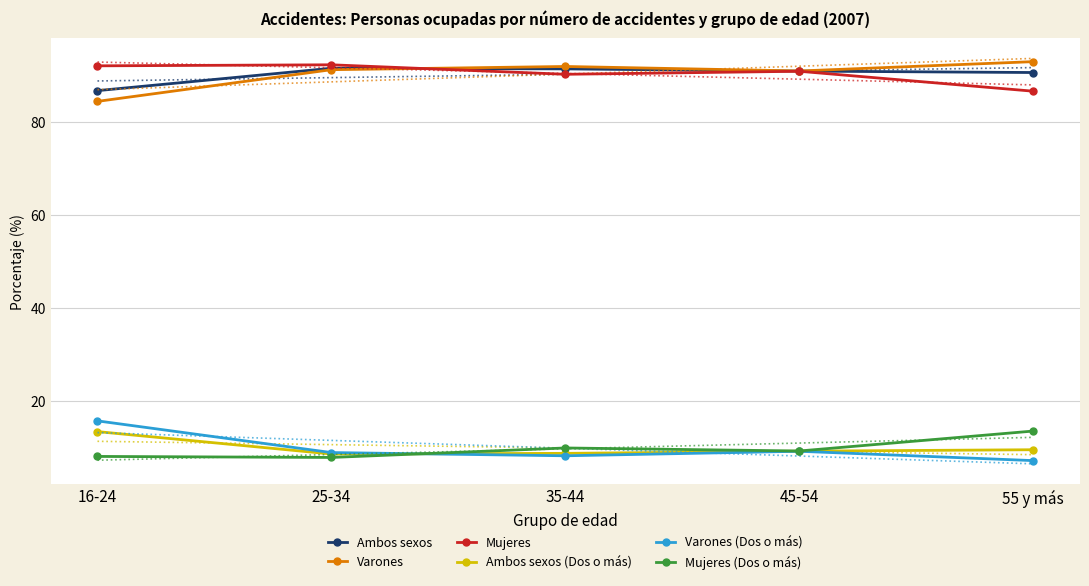

What position from the right is 55 y más?

1